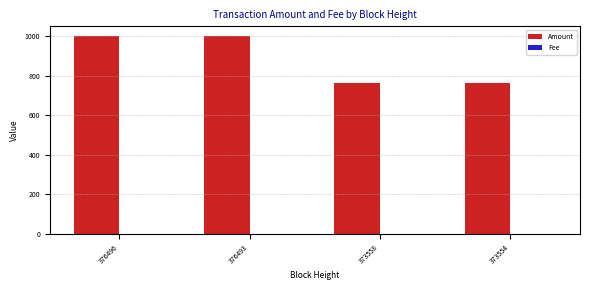

The value of Amount at 373558 is 761. True or false?

True